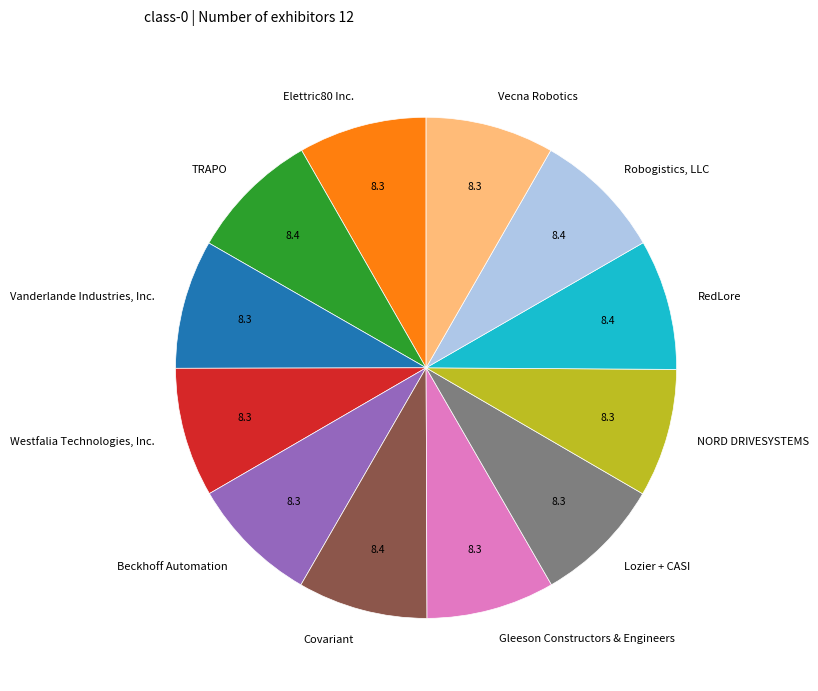

Approximately how many times larger is the value at Gleeson Constructors & Engineers compared to Beckhoff Automation?

1.0